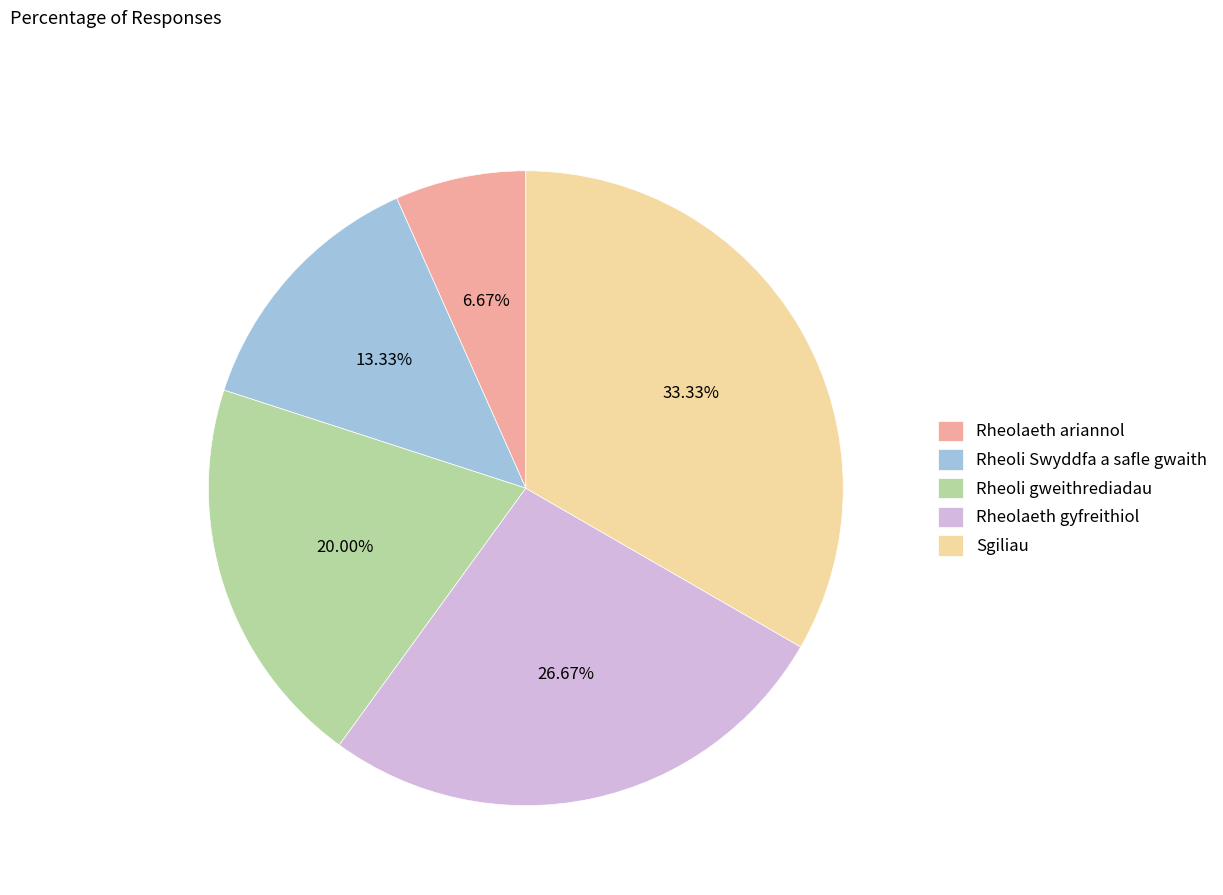

How many segments does this pie chart have?

5